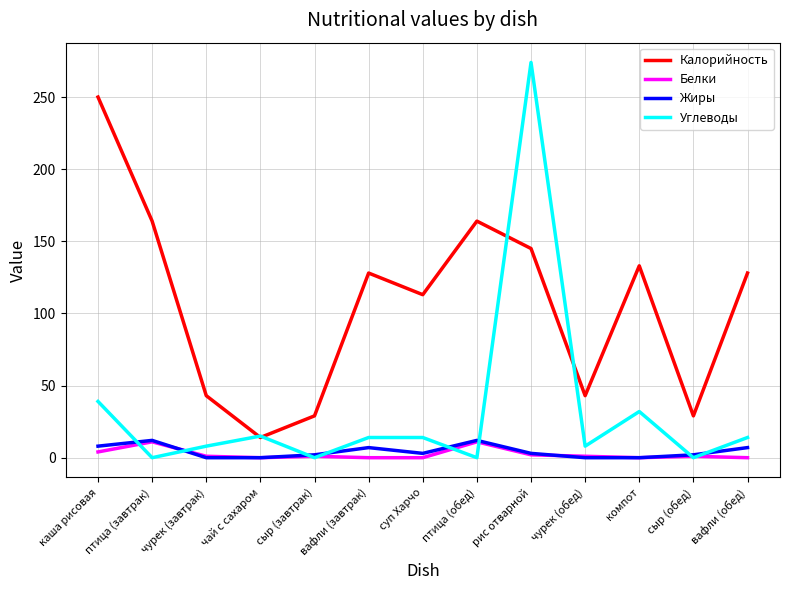

Which series changed the most between птица (обед) and чурек (обед)?

Калорийность